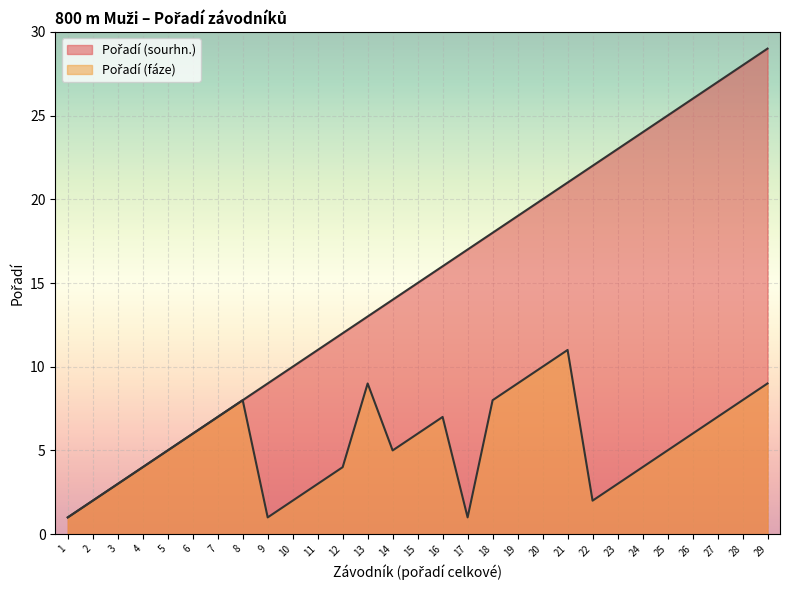

What is the sum of the Pořadí (sourhn.) values at 4 and 11?

15